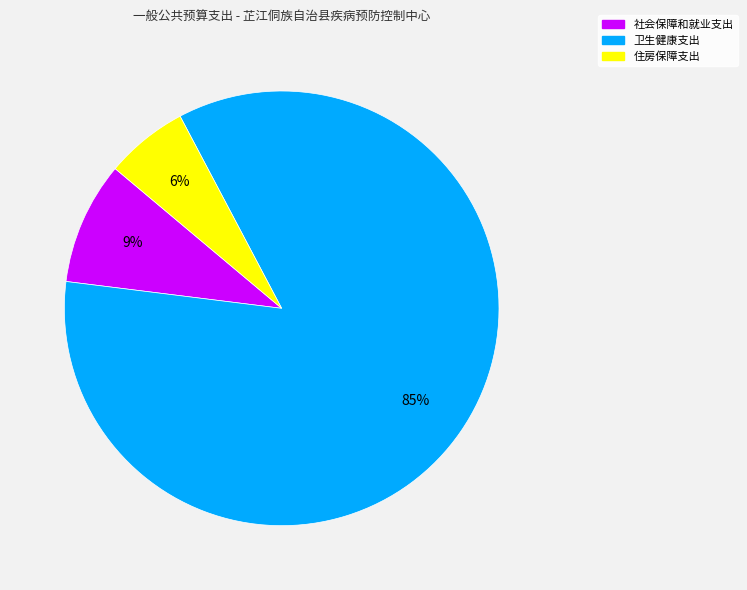

To the nearest percent, what is the average slice percentage?

33%